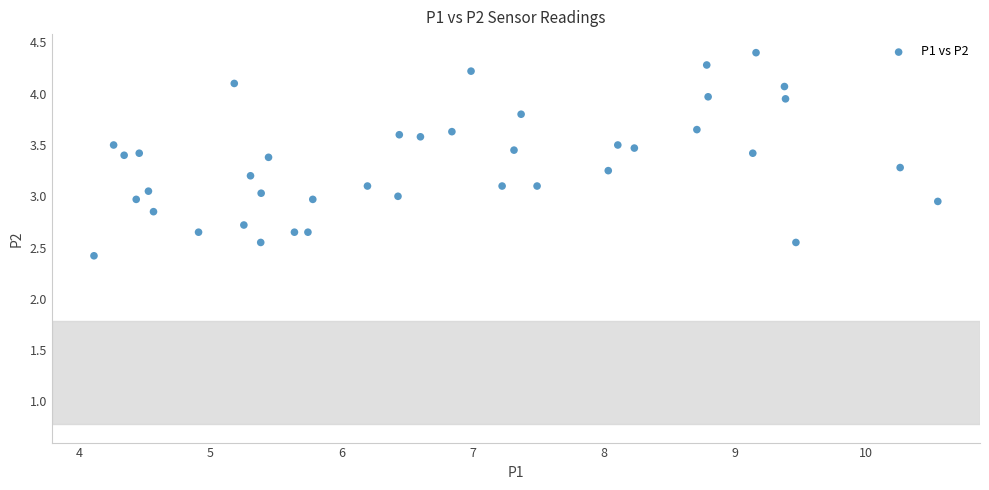

What is the range of X values (max minus min)?

6.4